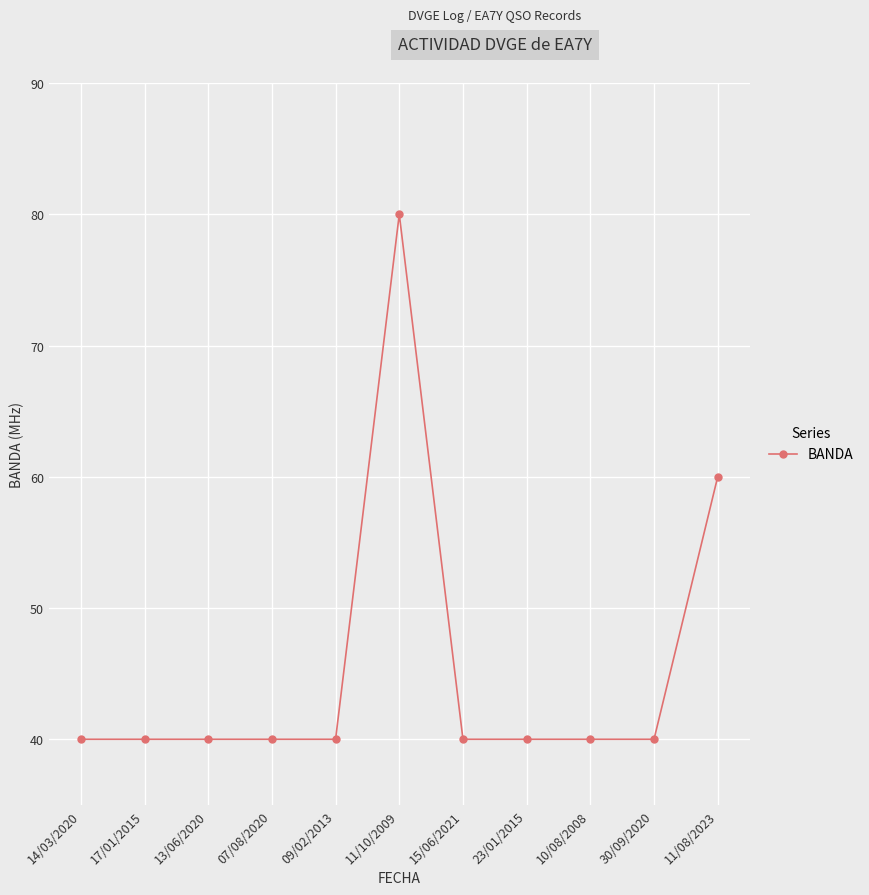

Is it true that the value at 17/01/2015 is 64?

False